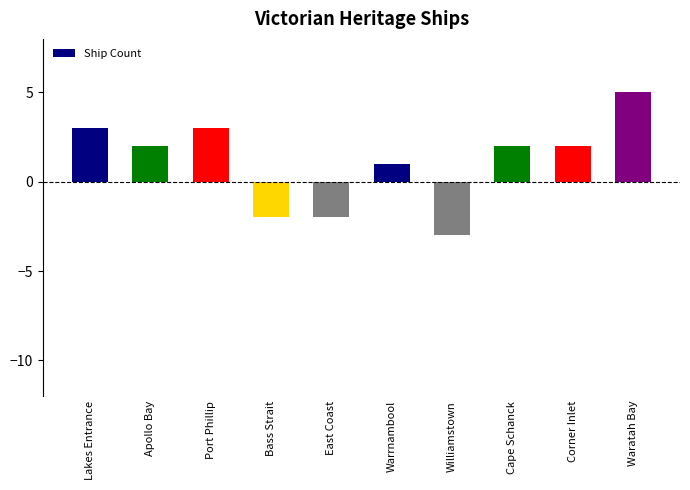

What is the average value?

1